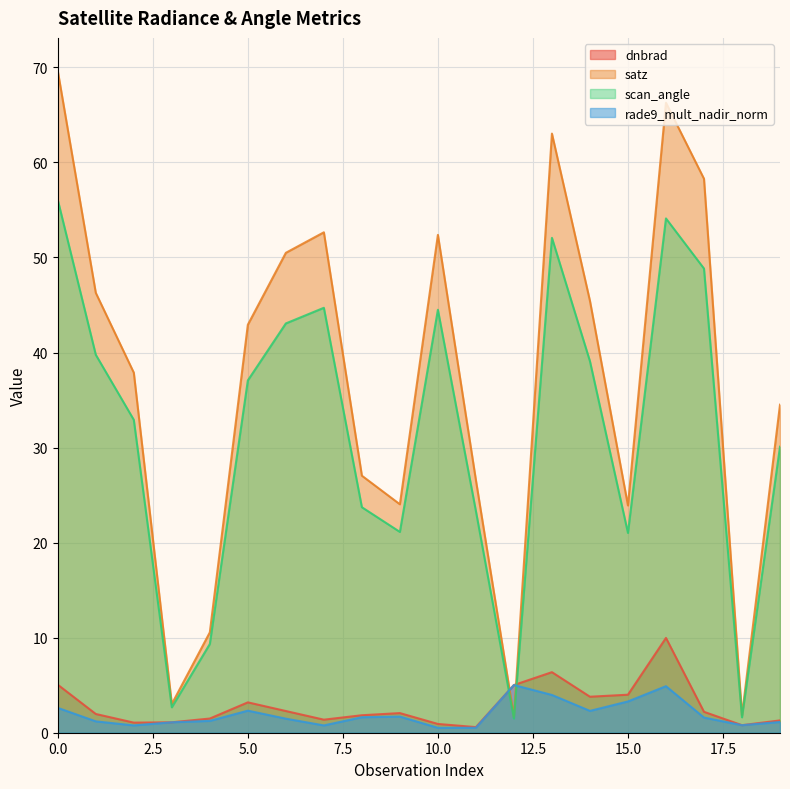

What are all the series names shown in the legend?

dnbrad, satz, scan_angle, rade9_mult_nadir_norm